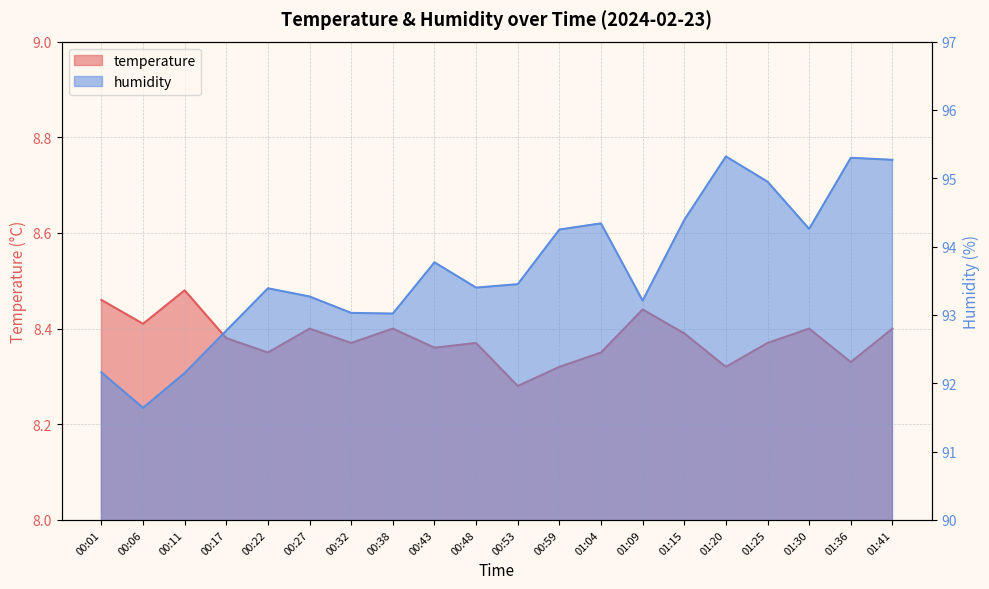

What is the minimum value shown in the chart?

8.3